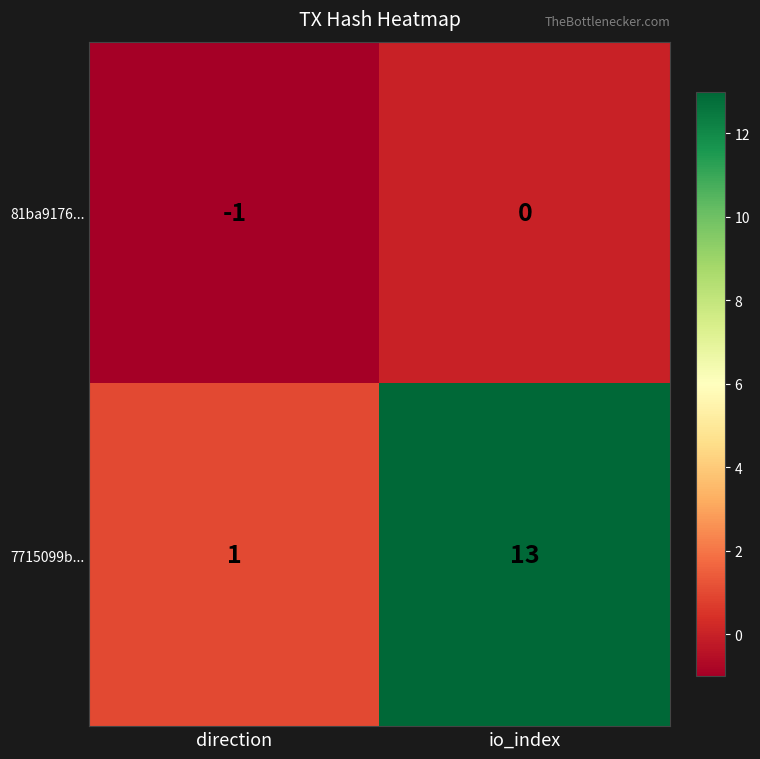

At which category is the sum across all series the highest?

io_index